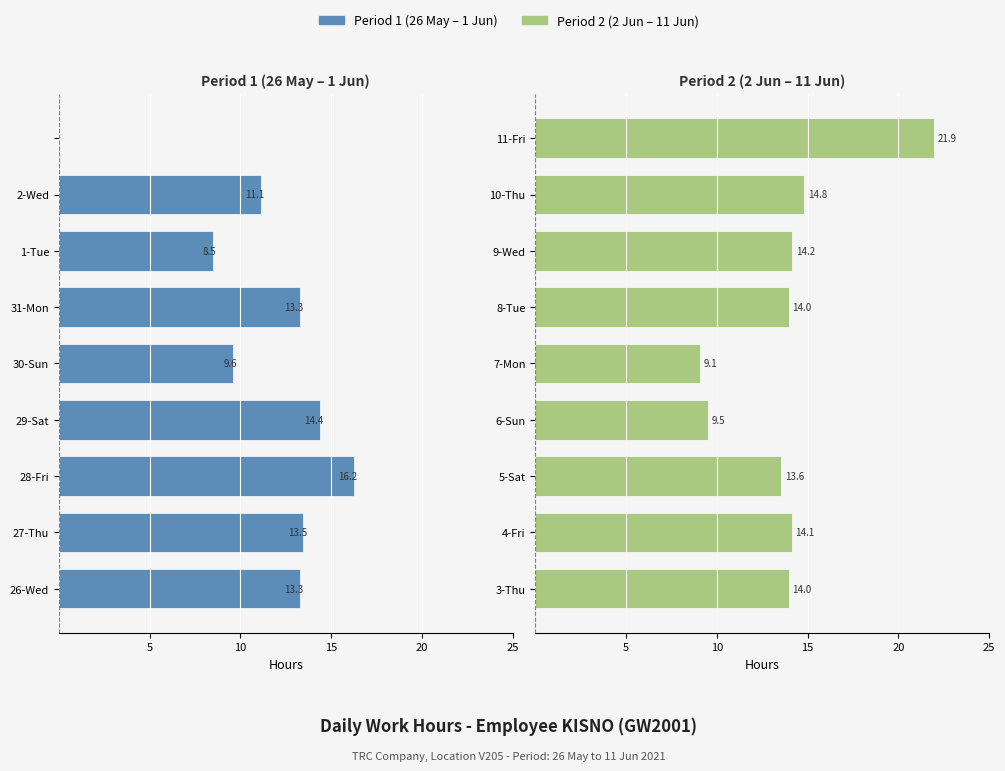

The value of Period 1 (26 May - 1 Jun) at 2-Wed is -4.0. True or false?

False